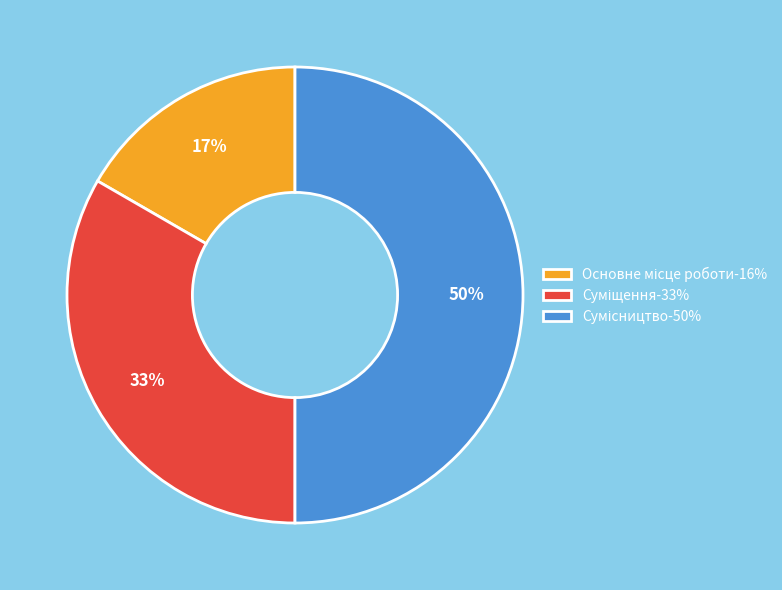

How many slices are in this pie chart?

3